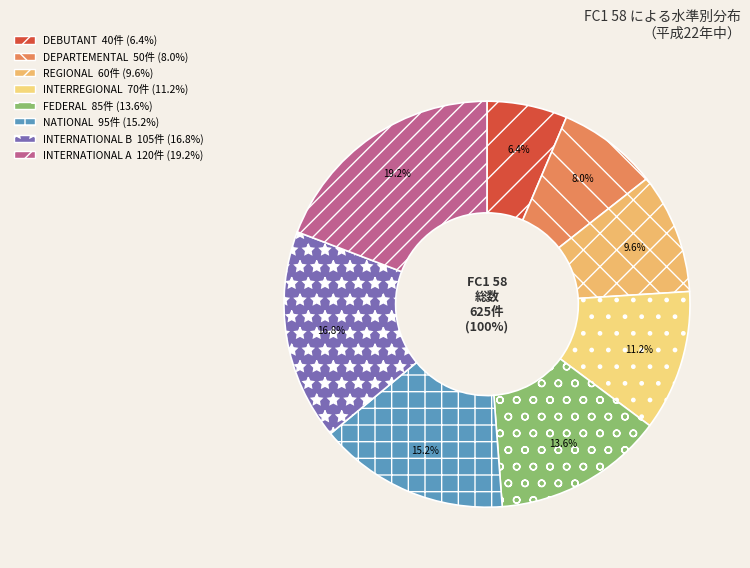

Does FEDERAL account for over 50% of the chart?

No